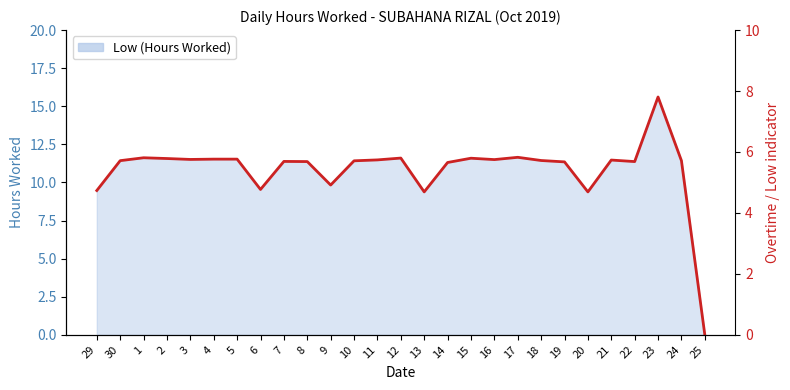

What is the sum of the values at 4 and 8?

22.9